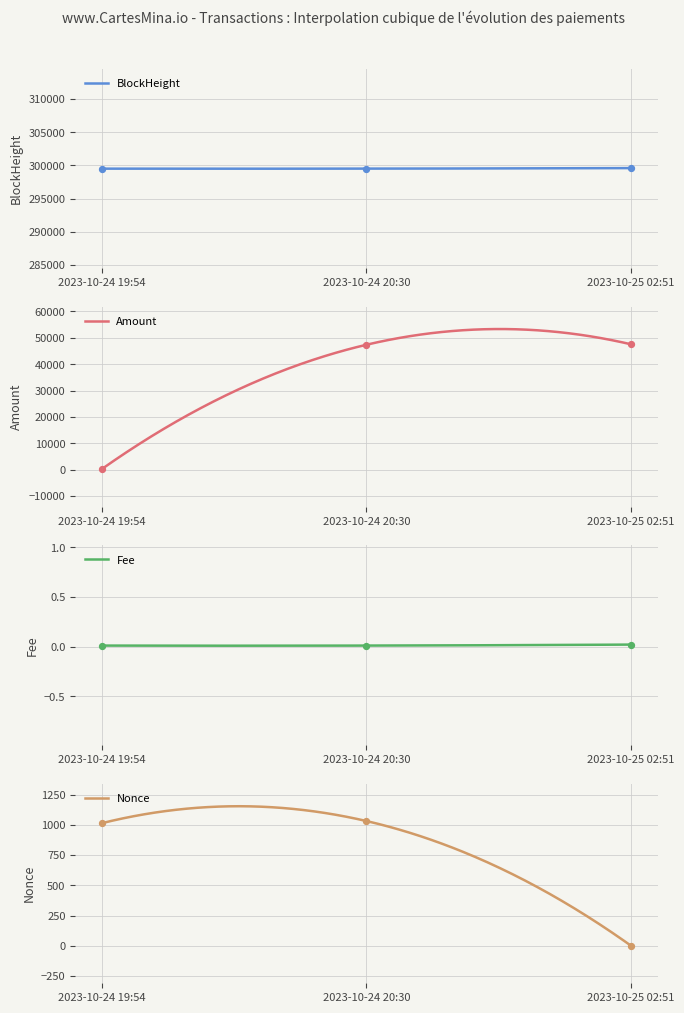

At which category is the sum across all series the highest?

2023-10-24 20:30